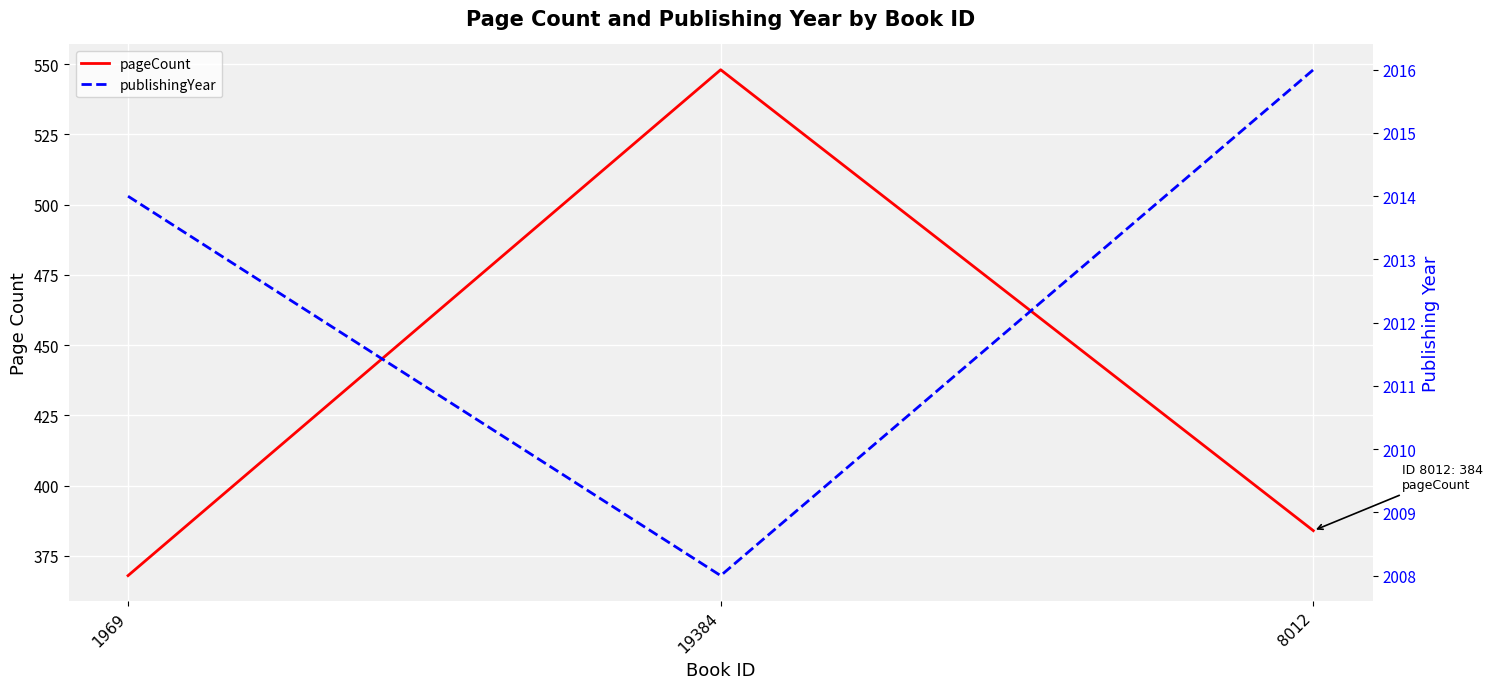

How many categories are shown in the chart?

3